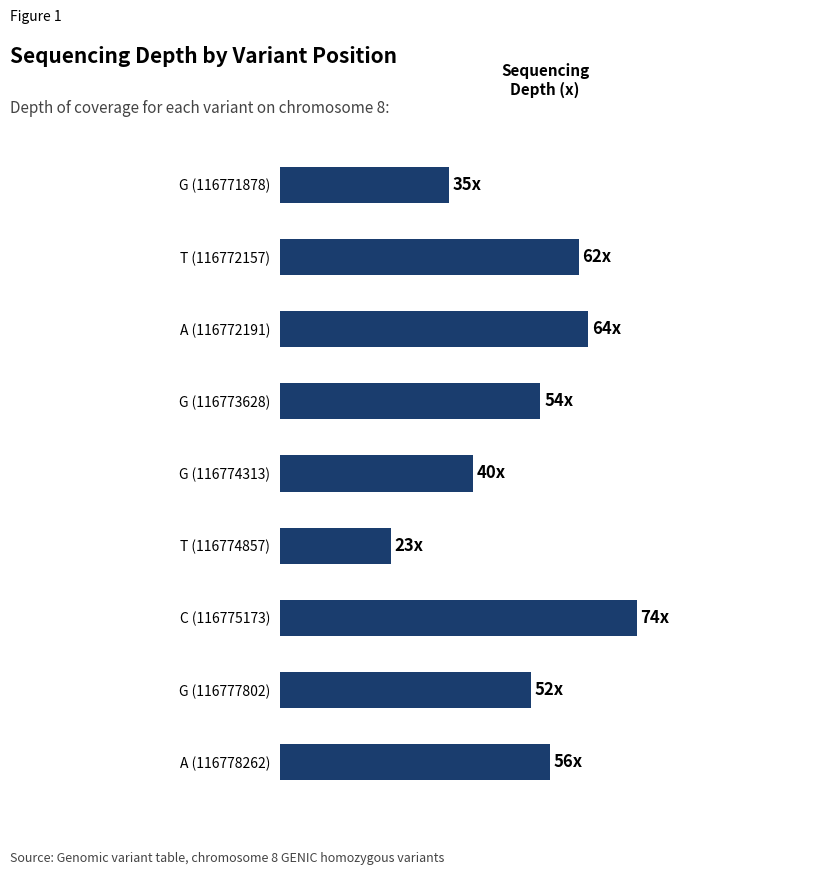

What is the average value?

51